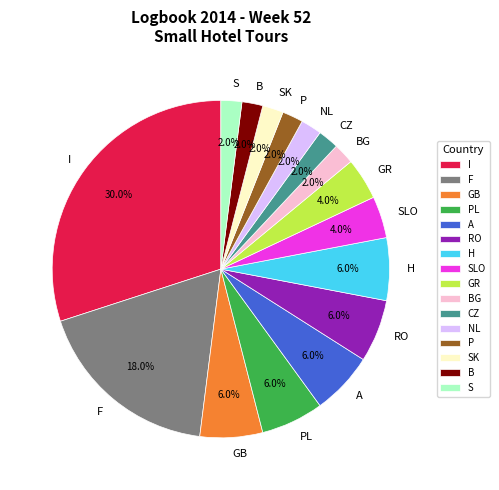

Count the number of slices in the pie.

16